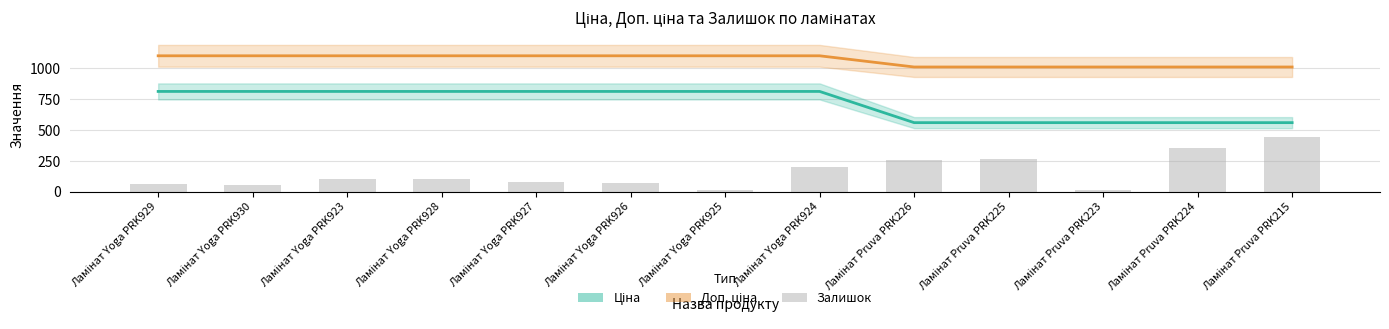

Count the number of categories in the chart.

13